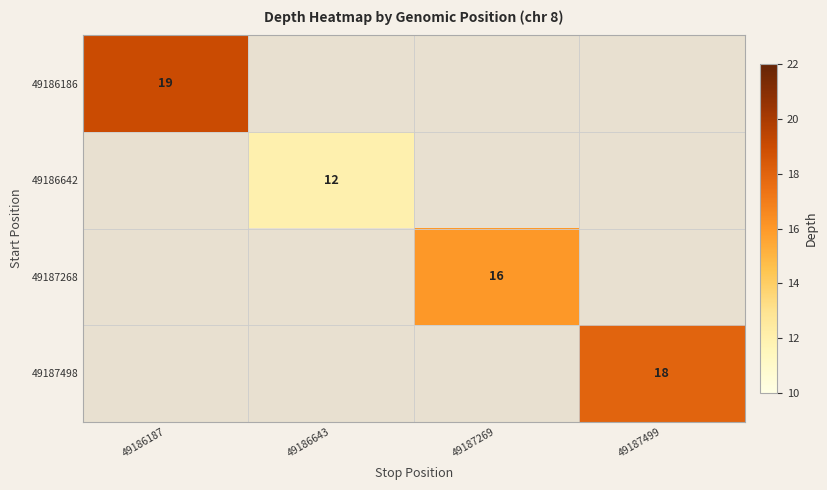

What is the difference between the highest and lowest values at 49186643?

12